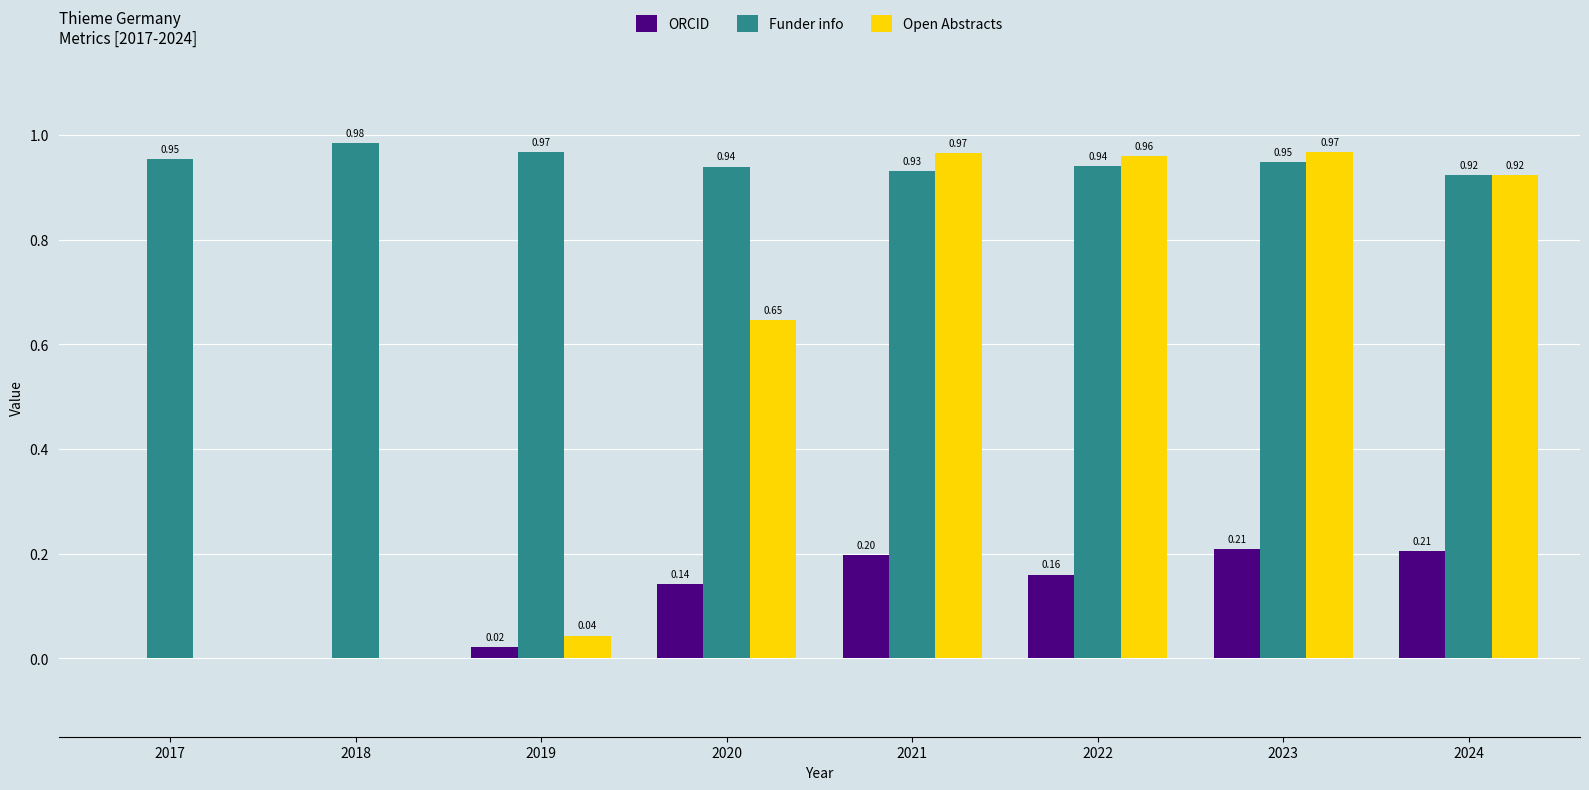

Which series has the largest total across all categories?

Funder info